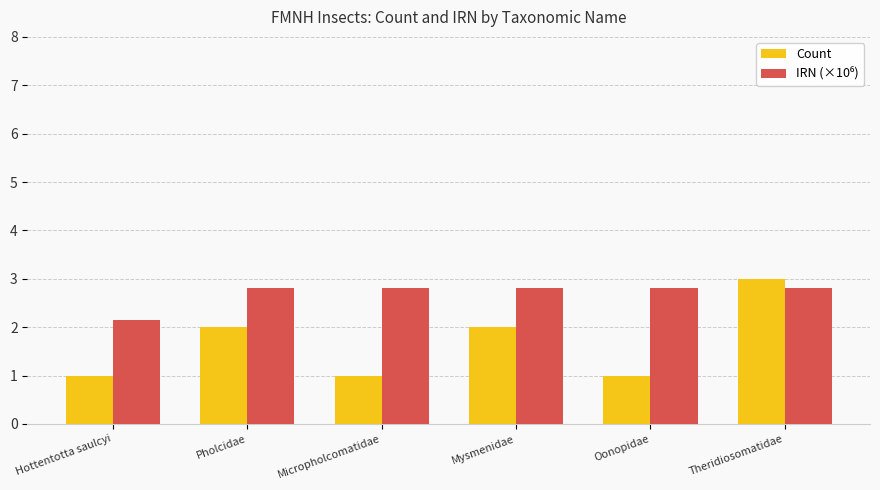

How many values in the Count series are below 2?

3